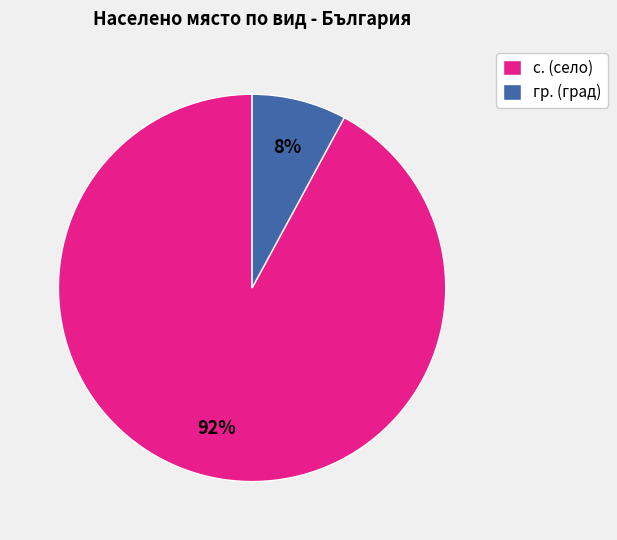

Between с. (село) and гр. (град), which is larger?

с. (село)